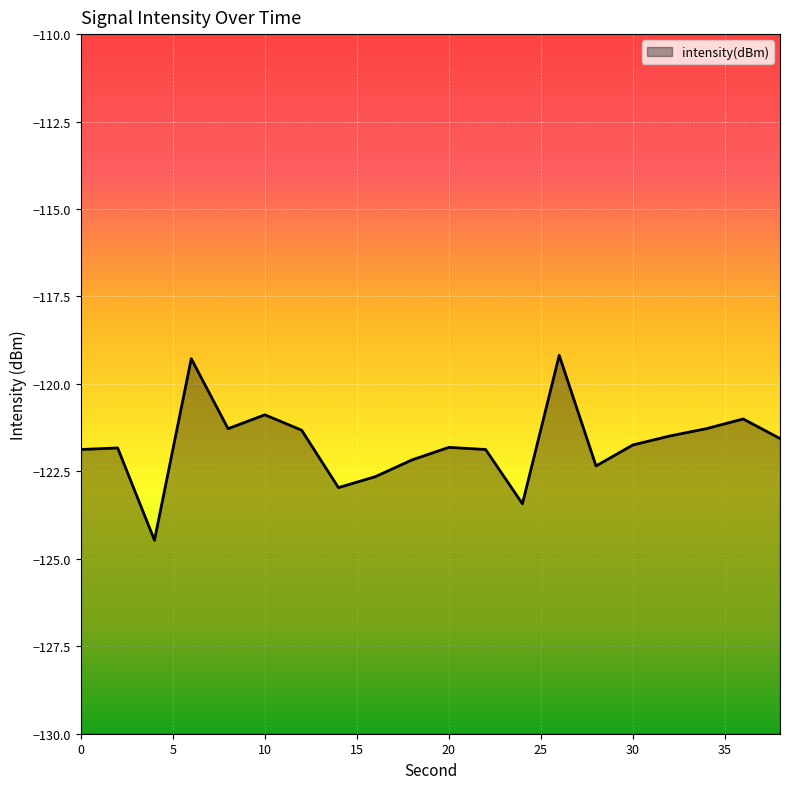

How many points are lower than both their immediate neighbors (excluding endpoints)?

5